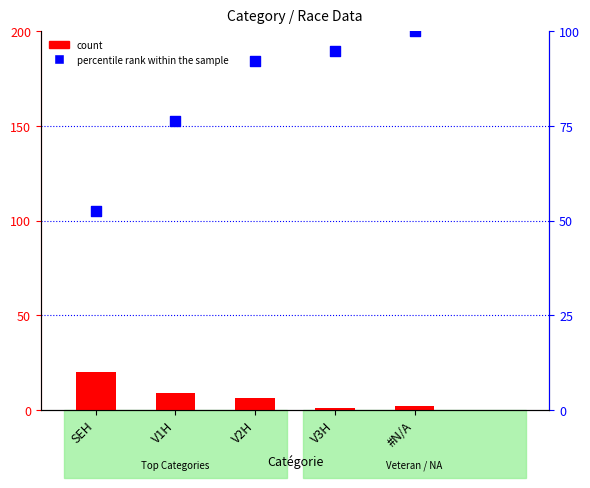

Which series has the widest spread of Y values?

percentile rank within the sample